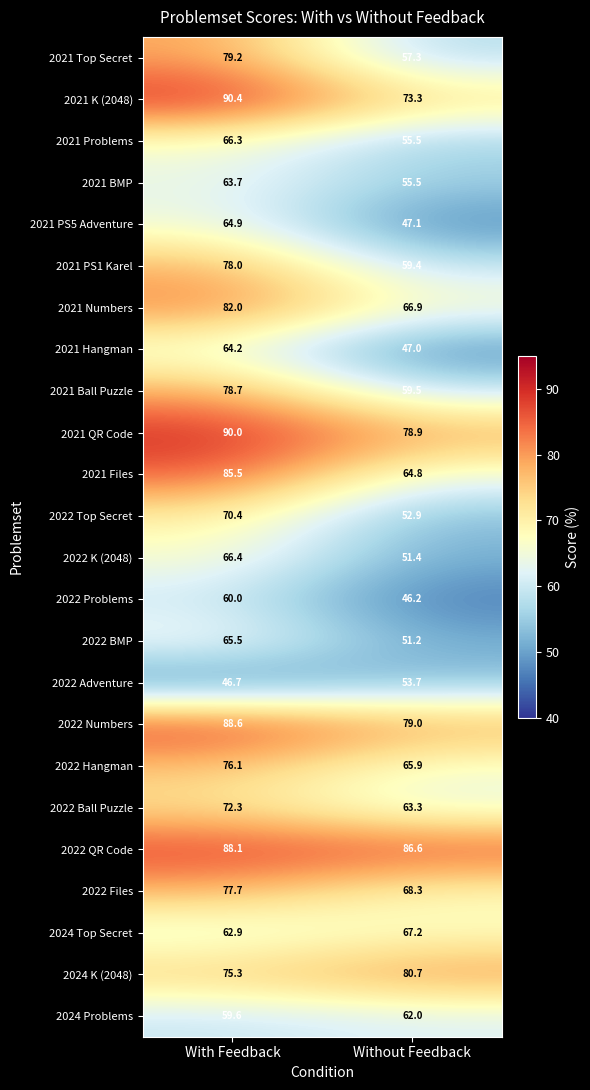

Is it true that 2022 Hangman equals 76.1 at With Feedback?

True